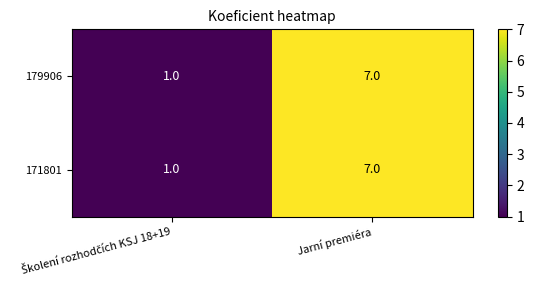

The value of 179906 at Jarní premiéra is 7. True or false?

True